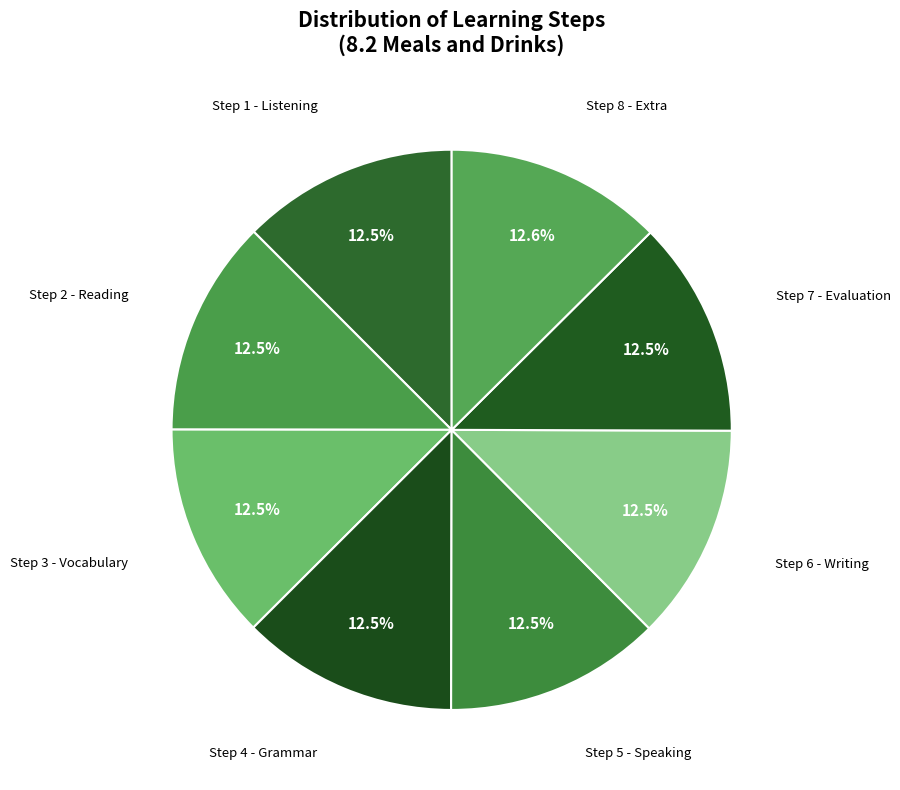

Combined, what portion of the pie is Step 5 - Speaking and Step 7 - Evaluation?

25.0%